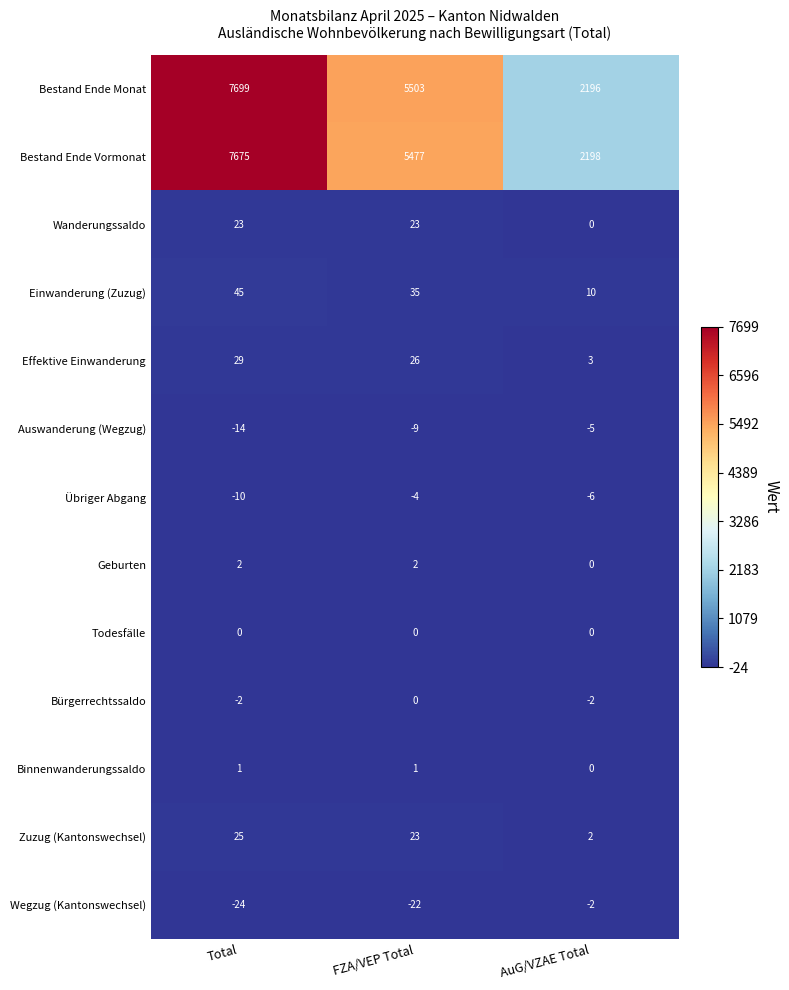

What is the minimum value shown in the chart?

-24